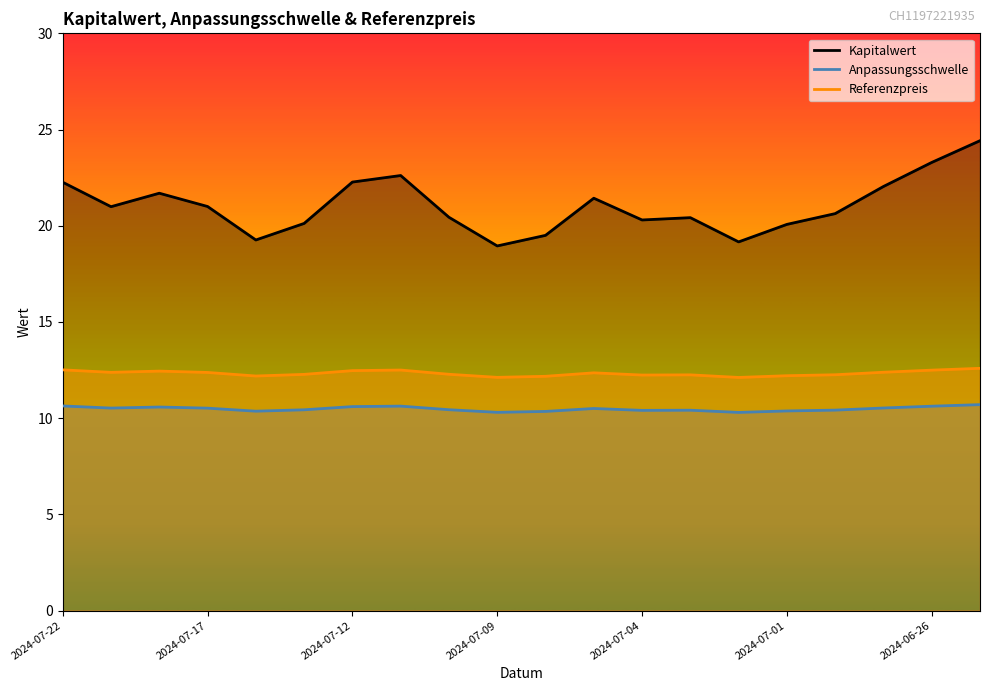

Between 2024-07-12 and 2024-06-25, which is larger?

2024-06-25